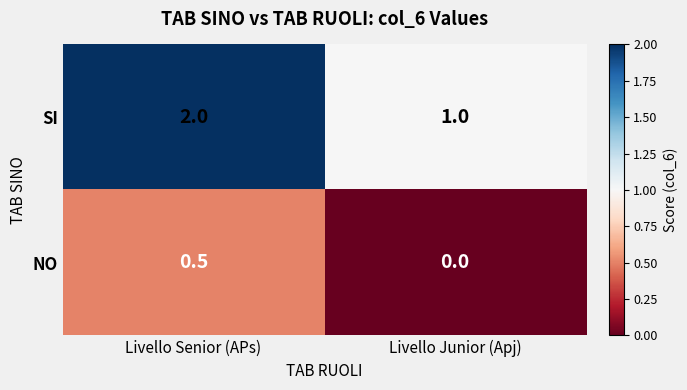

Reading left to right, extract all data points from this chart.

SI: Livello Senior (APs)=2.0	Livello Junior (Apj)=1.0
NO: Livello Senior (APs)=0.5	Livello Junior (Apj)=0.0